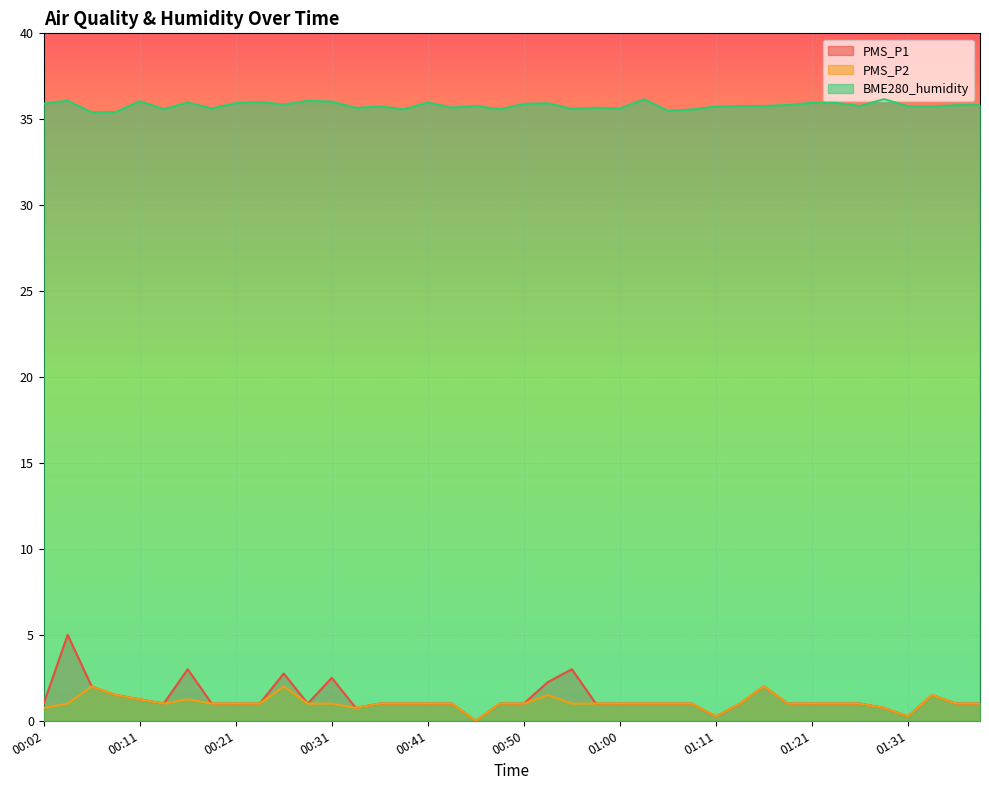

What is the total value across all series at 00:14?

37.6